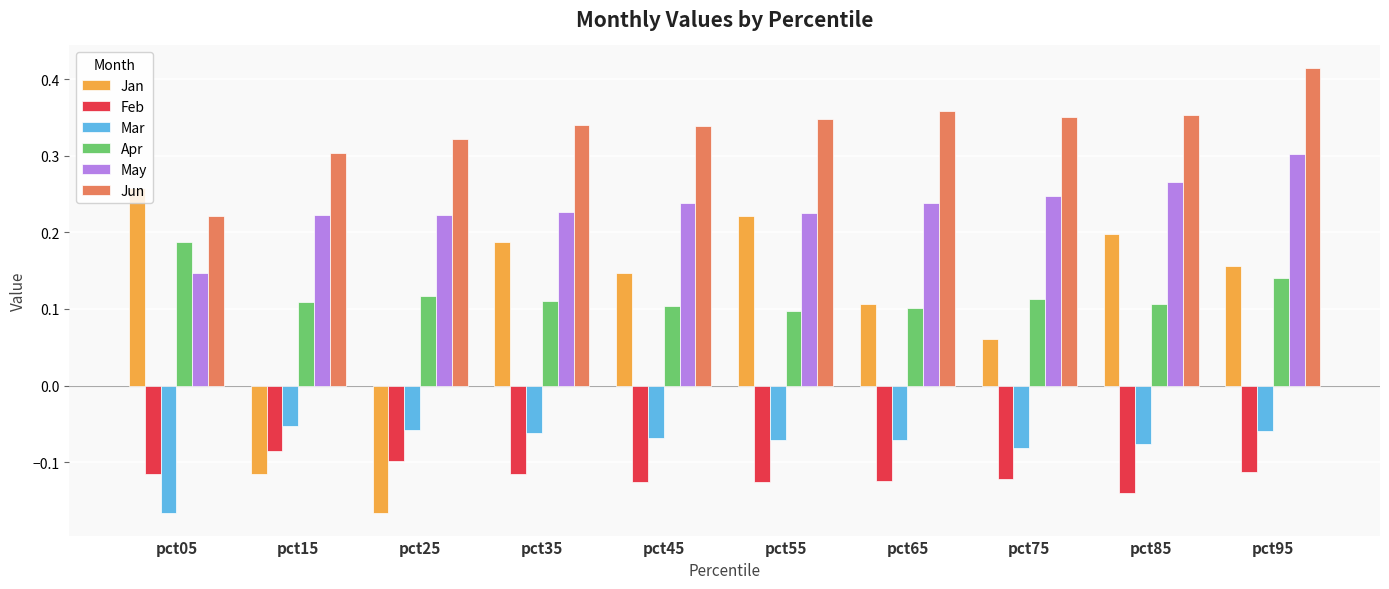

True or false: Jan has a value of -0.2 at pct15.

False